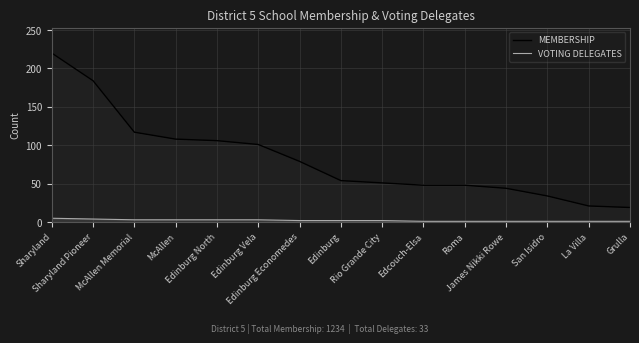

Between Edinburg and McAllen, which is larger?

McAllen